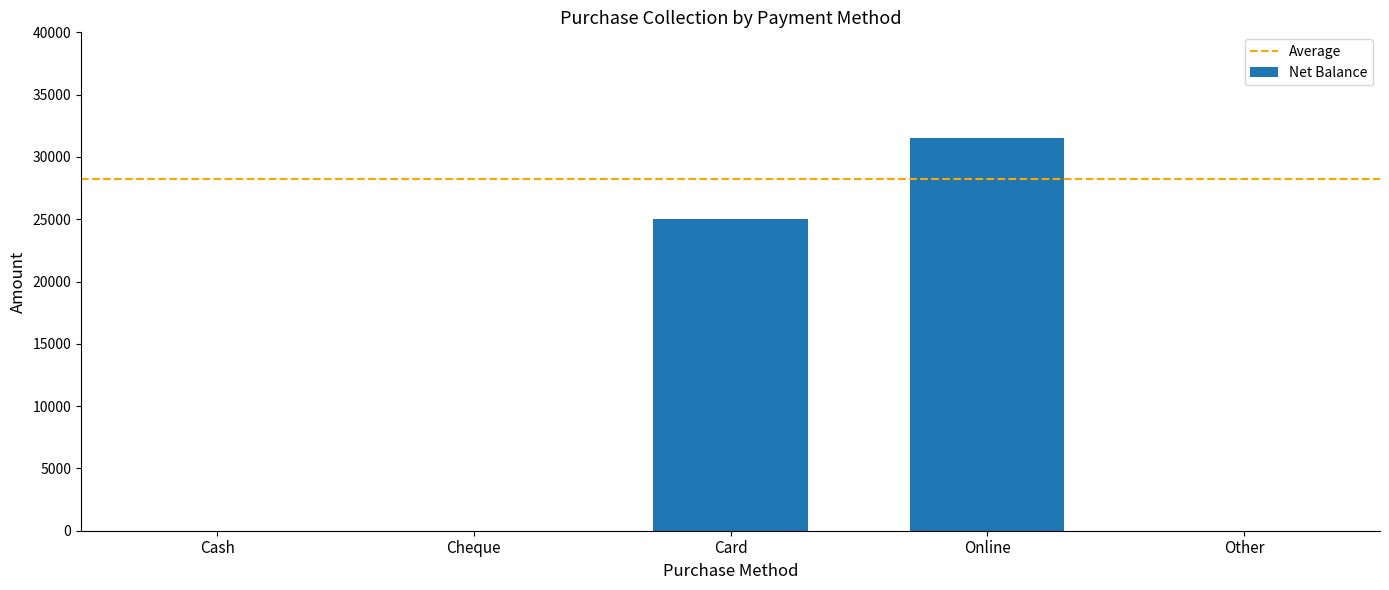

What is the sum of all values?

56500